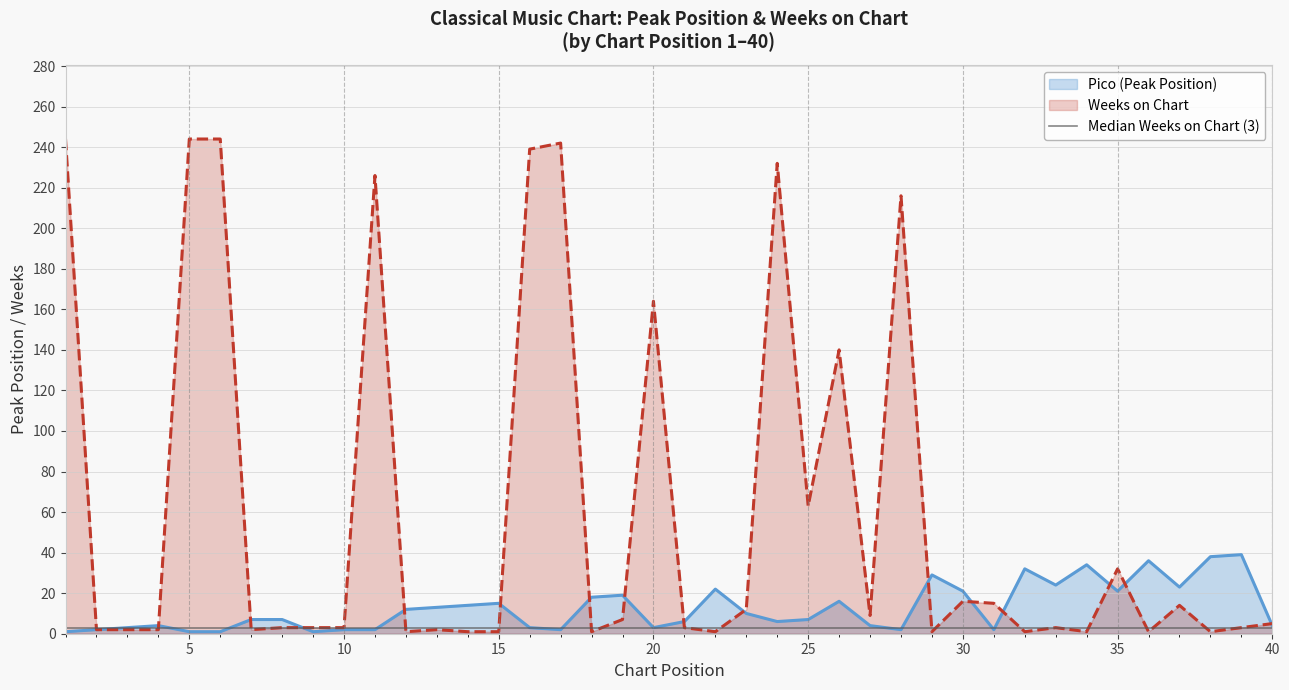

Reading left to right, transcribe all the data shown in this chart.

Pico: 1=1	2=2	3=3	4=4	5=1	6=1	7=7	8=7	9=1	10=2	11=2	12=12	13=13	14=14	15=15	16=3	17=2	18=18	19=19	20=3	21=6	22=22	23=10	24=6	25=7	26=16	27=4	28=2	29=29	30=21	31=2	32=32	33=24	34=34	35=21	36=36	37=23	38=38	39=39	40=4
Weeks on Chart: 1=244	2=2	3=2	4=2	5=244	6=244	7=2	8=3	9=3	10=3	11=226	12=1	13=2	14=1	15=1	16=239	17=242	18=1	19=7	20=164	21=3	22=1	23=12	24=232	25=63	26=140	27=9	28=216	29=1	30=16	31=15	32=1	33=3	34=1	35=32	36=1	37=14	38=1	39=3	40=5